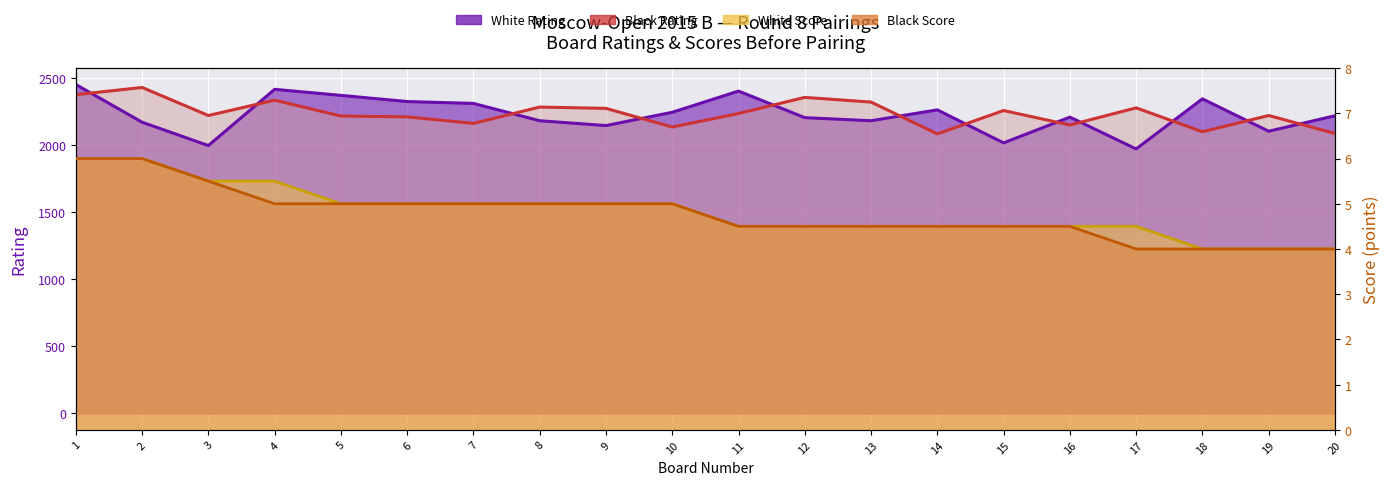

What is the difference between the maximum and minimum values in the Black Rating series?

346.0